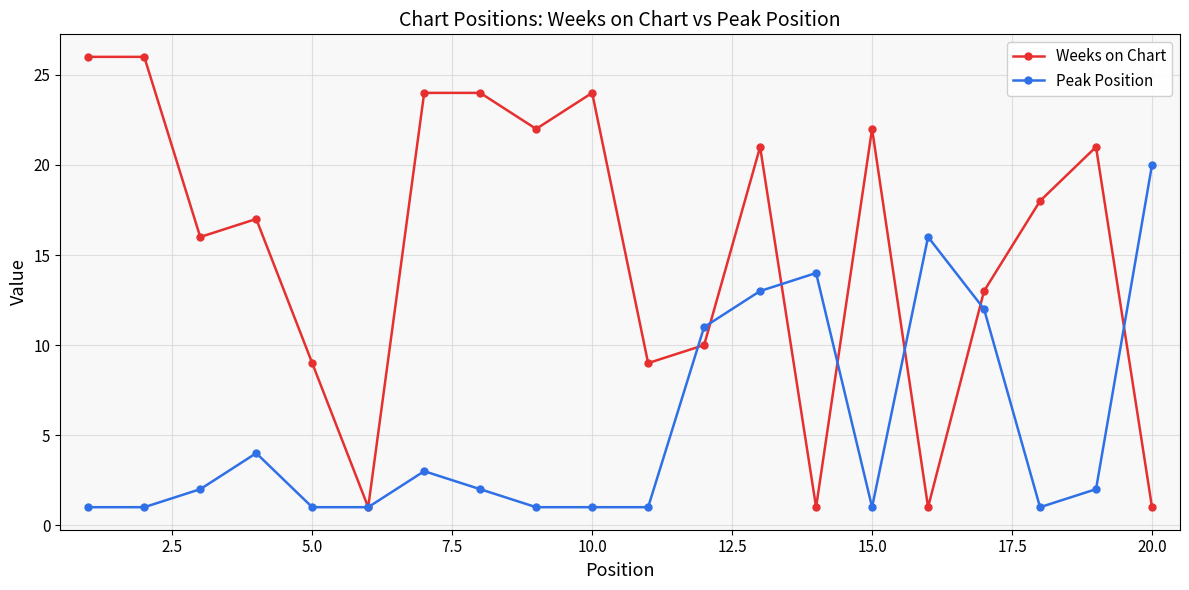

What are all the series names shown in the legend?

Weeks on Chart, Peak Position